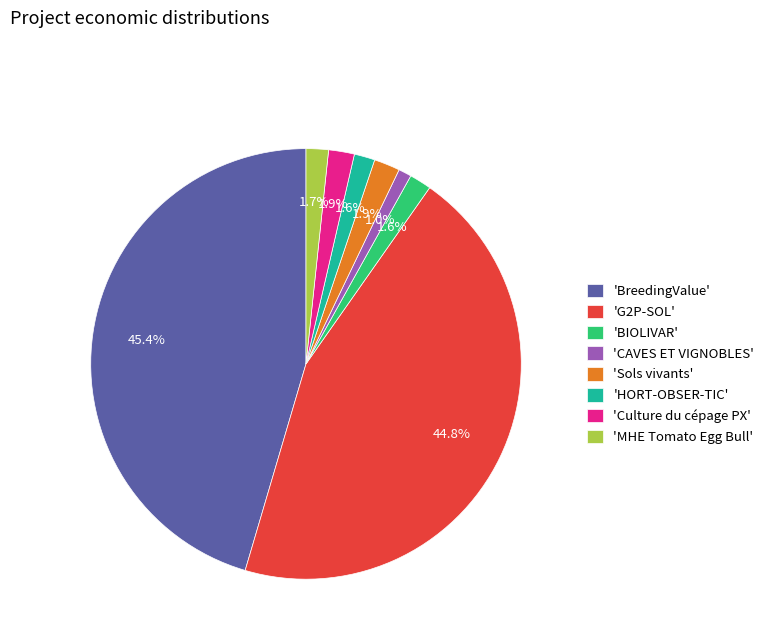

Does any single category account for the majority?

No